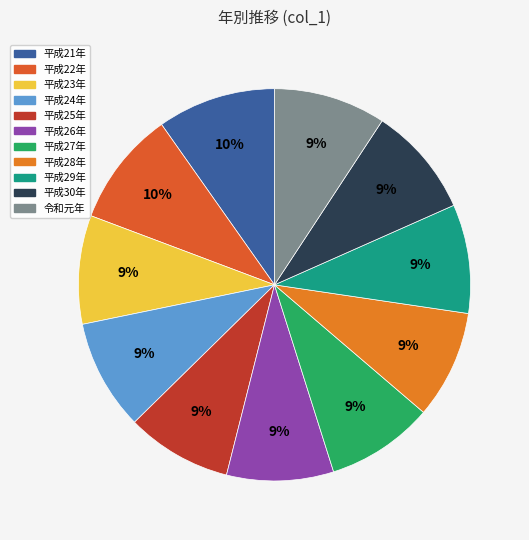

What is the ratio of the value at 平成21年 to the value at 平成26年?

1.1